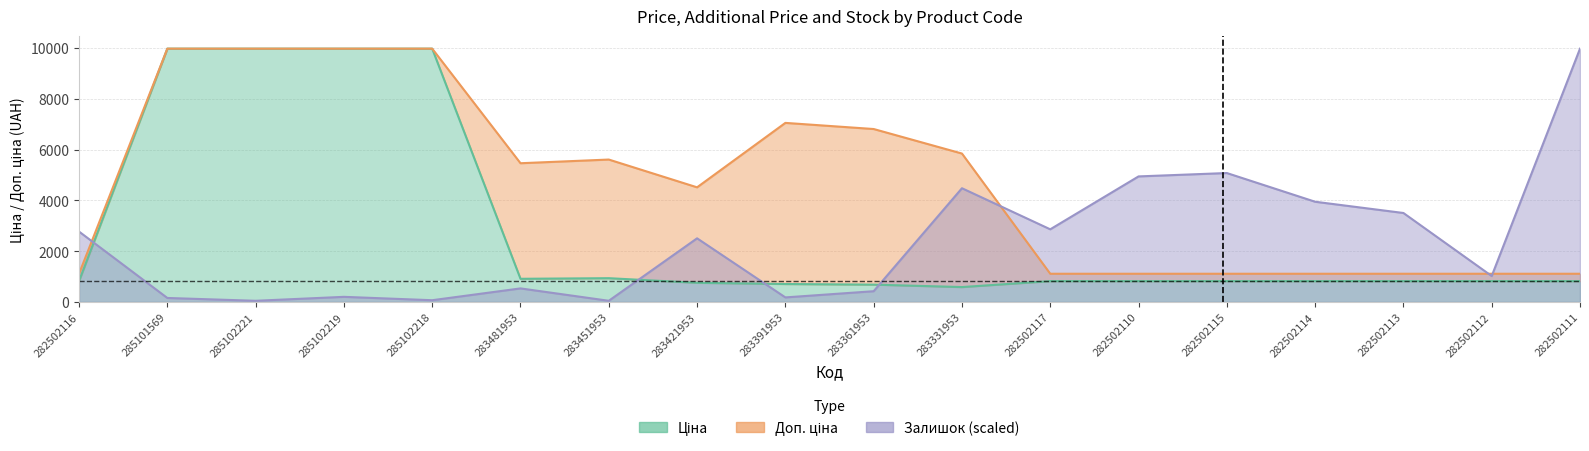

How many values in the Ціна series exceed 818?

14